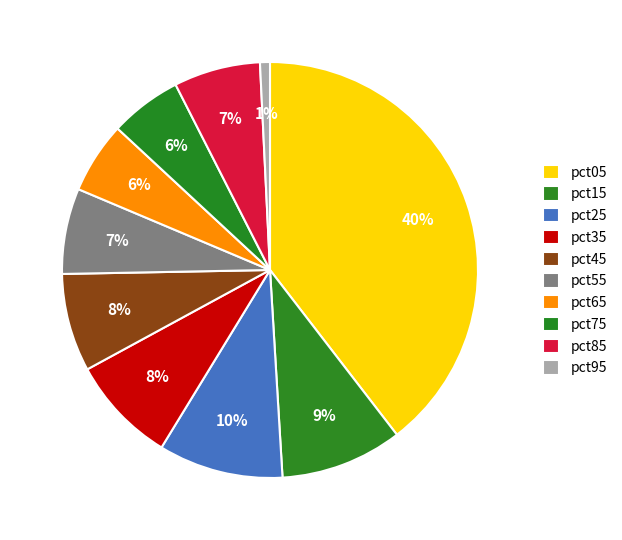

Count the number of slices in the pie.

10